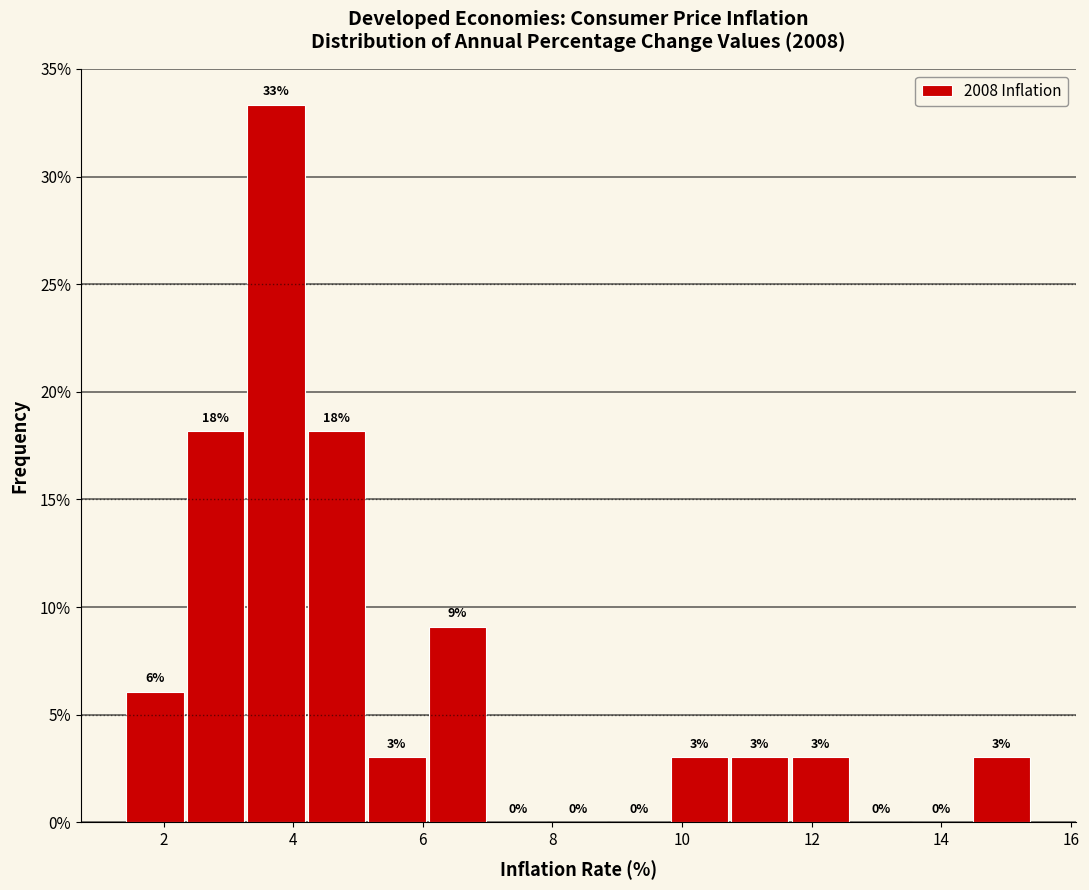

Over which range of the x-axis is the bar tallest?

3.2 to 4.2